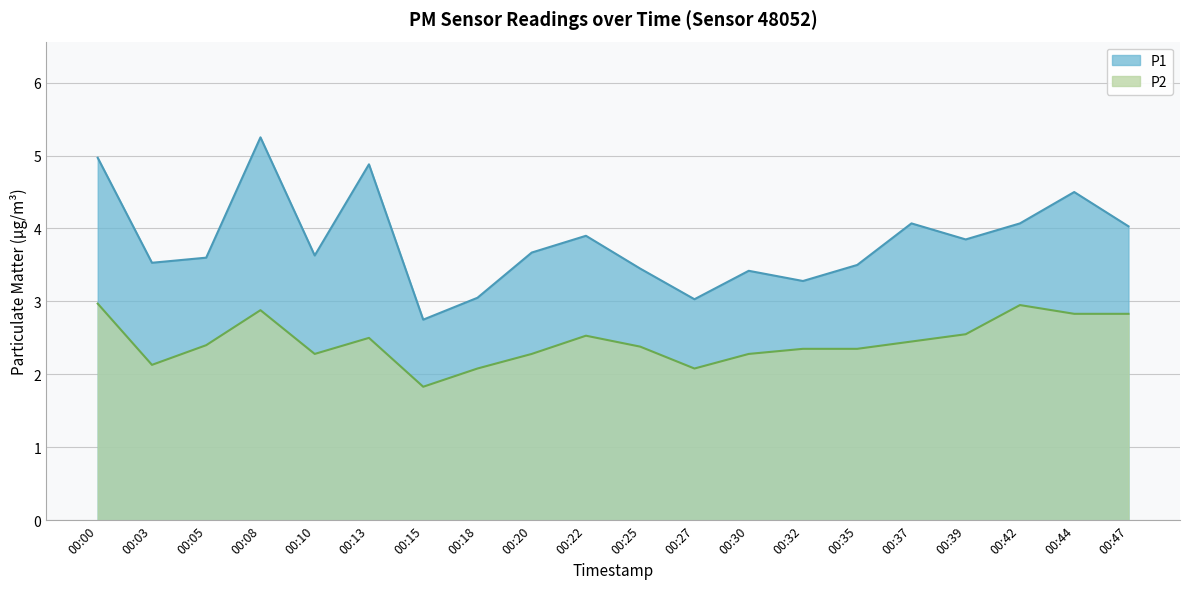

Rank the series at 00:42 from lowest to highest value.

P2, P1